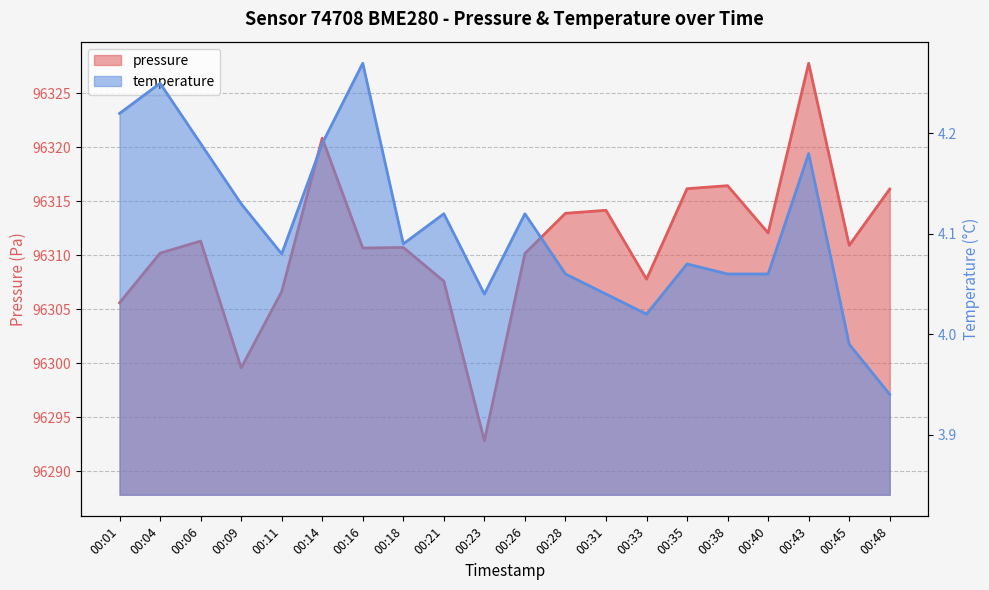

True or false: pressure has more than 2 interior local peaks.

True